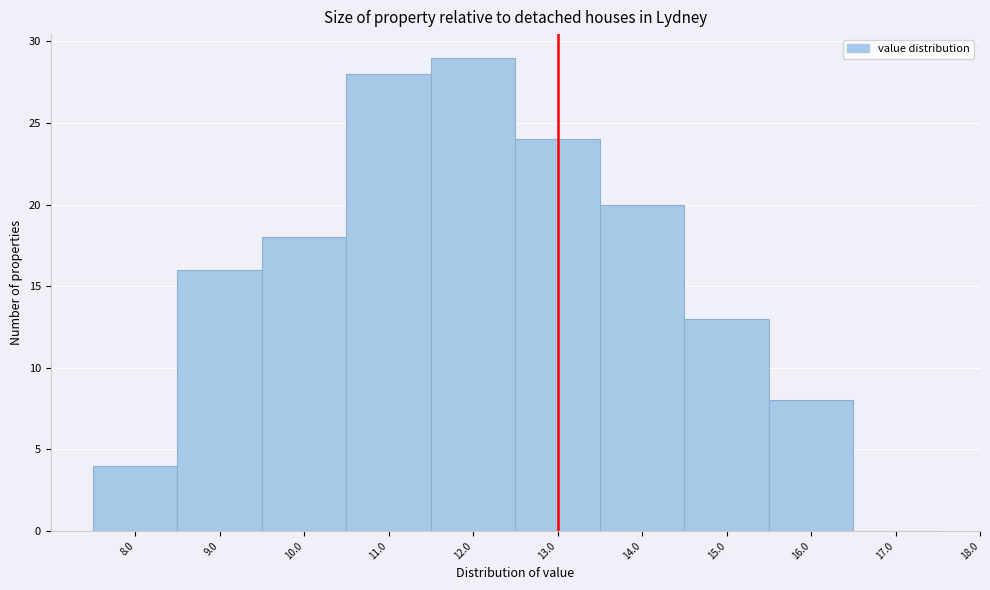

Reading left to right, transcribe this chart: for each bar, give the range it covers on the x-axis and its height. The values are not printed on the chart, so give them approximately, as read against the axis.

7.5 to 8.5: 4
8.5 to 9.5: 16
9.5 to 10.5: 18
10.5 to 11.5: 28
11.5 to 12.5: 29
12.5 to 13.5: 24
13.5 to 14.5: 20
14.5 to 15.5: 13
15.5 to 16.5: 8
16.5 to 17.5: 0